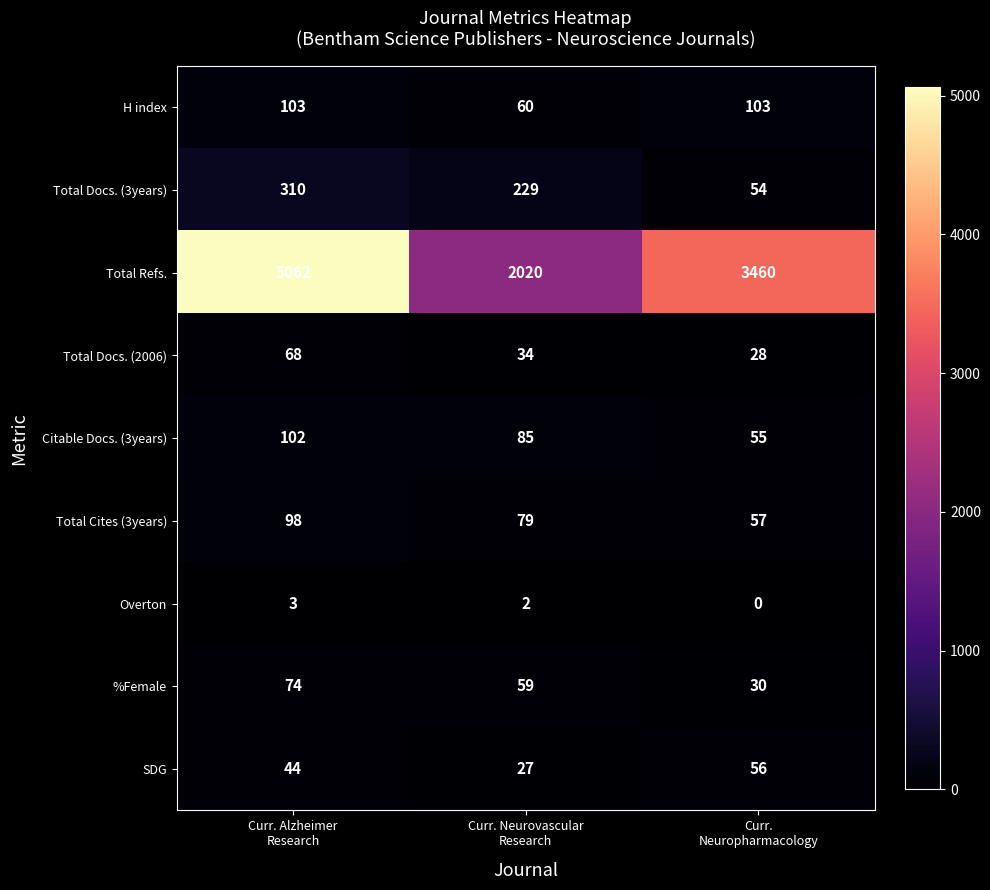

At which category does the chart reach its minimum across all series?

Curr.
Neuropharmacology